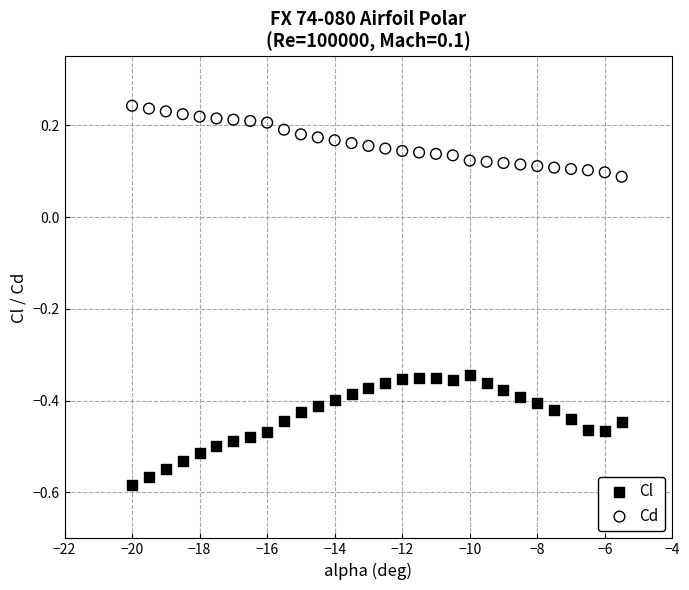

Which series reaches the minimum Y coordinate?

Cl